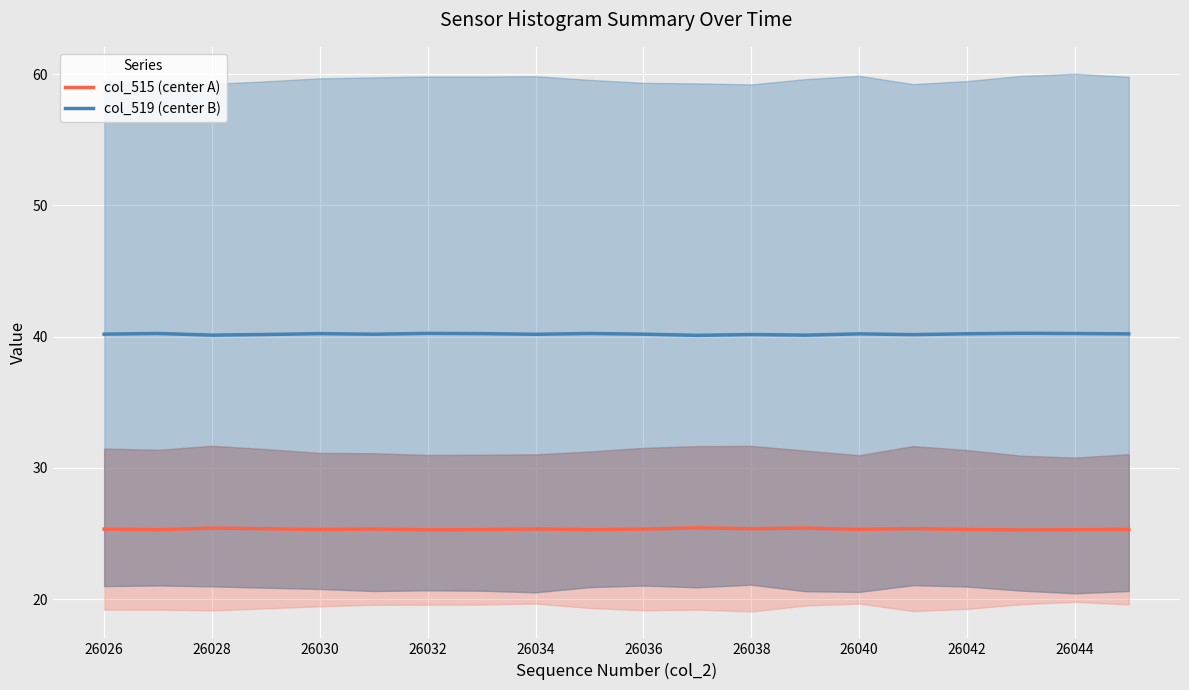

True or false: col_515 (center A) and col_519 (center B) cross at least once.

False